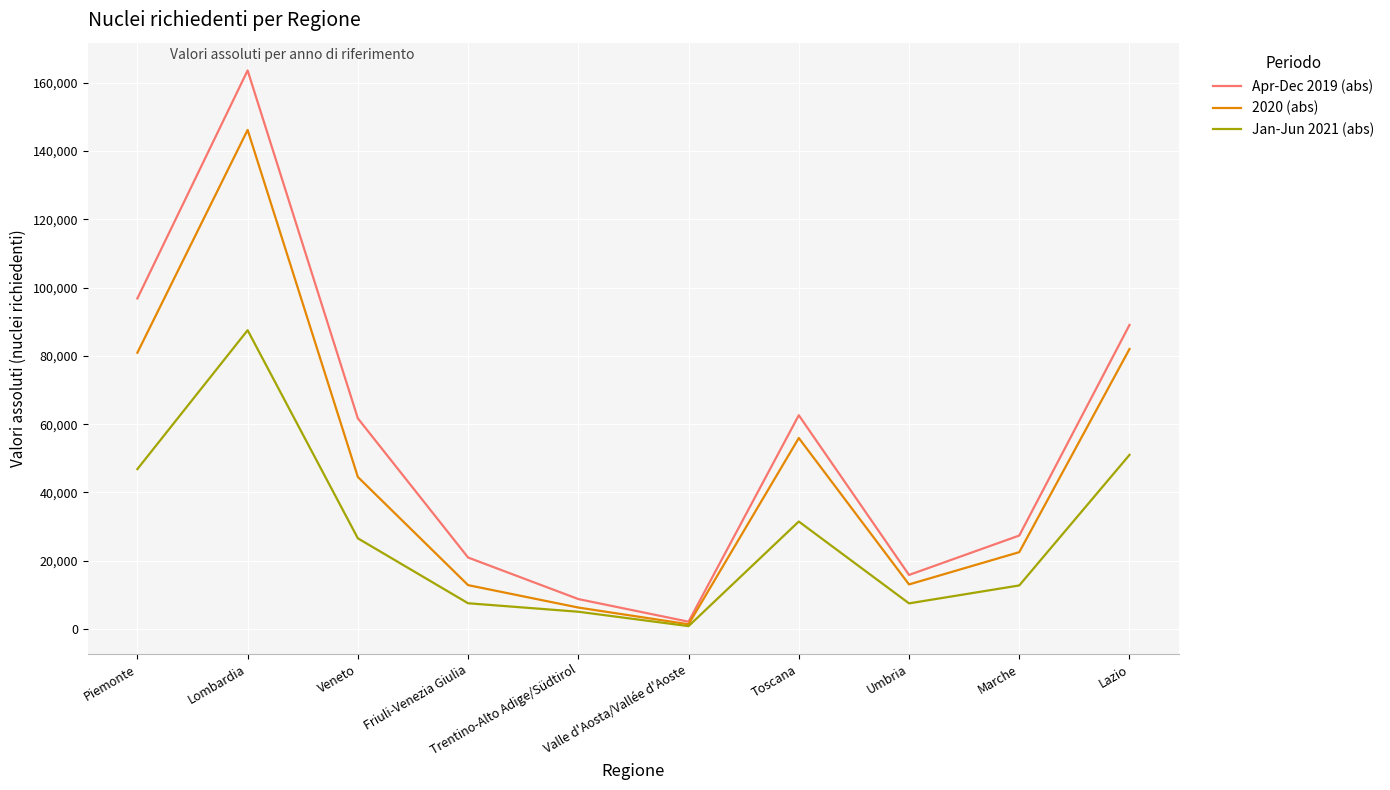

List the series in order of their peak value, lowest first.

Jan-Jun 2021 (abs), 2020 (abs), Apr-Dec 2019 (abs)